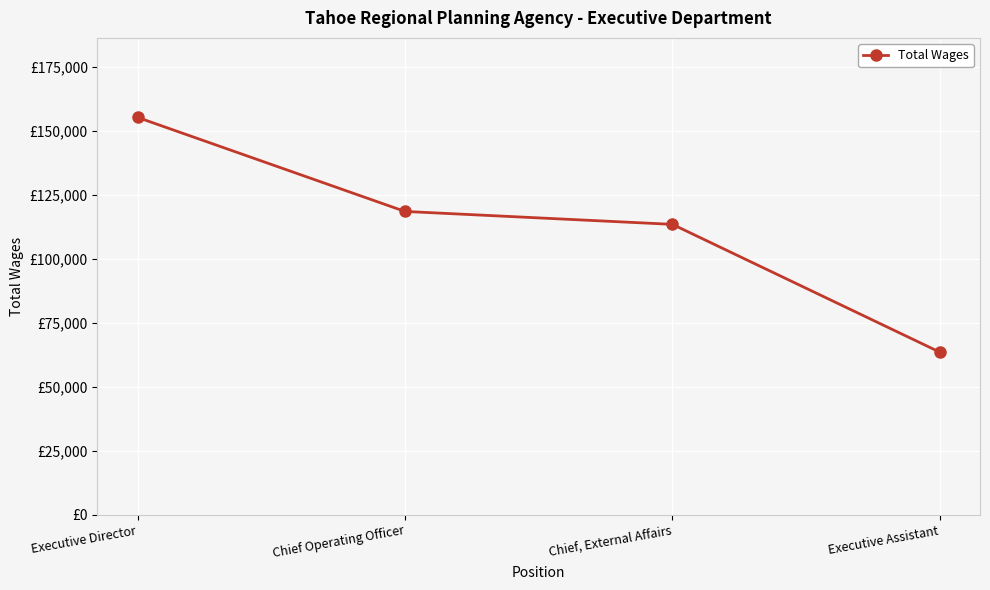

The chart shows a value of 39226 at Chief Operating Officer. True or false?

False